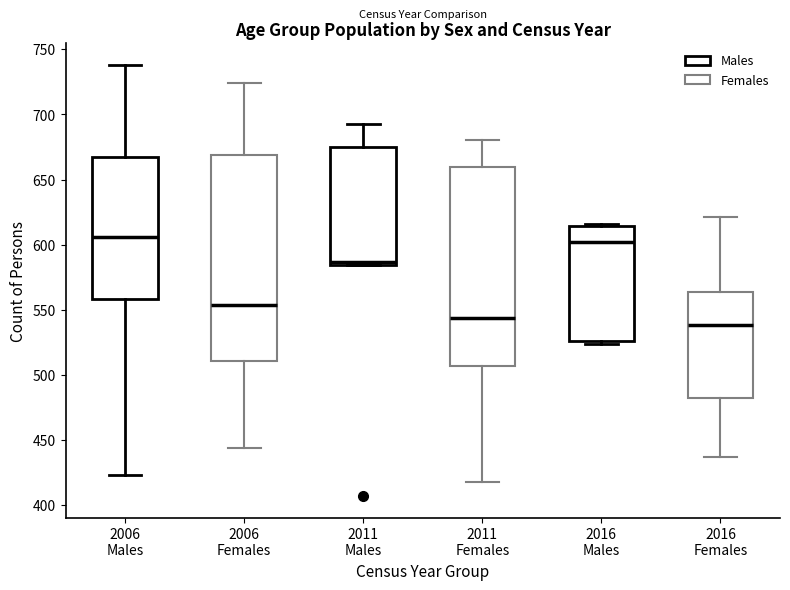

Which box is the tallest, from its lower edge to its upper edge?

2006 Females